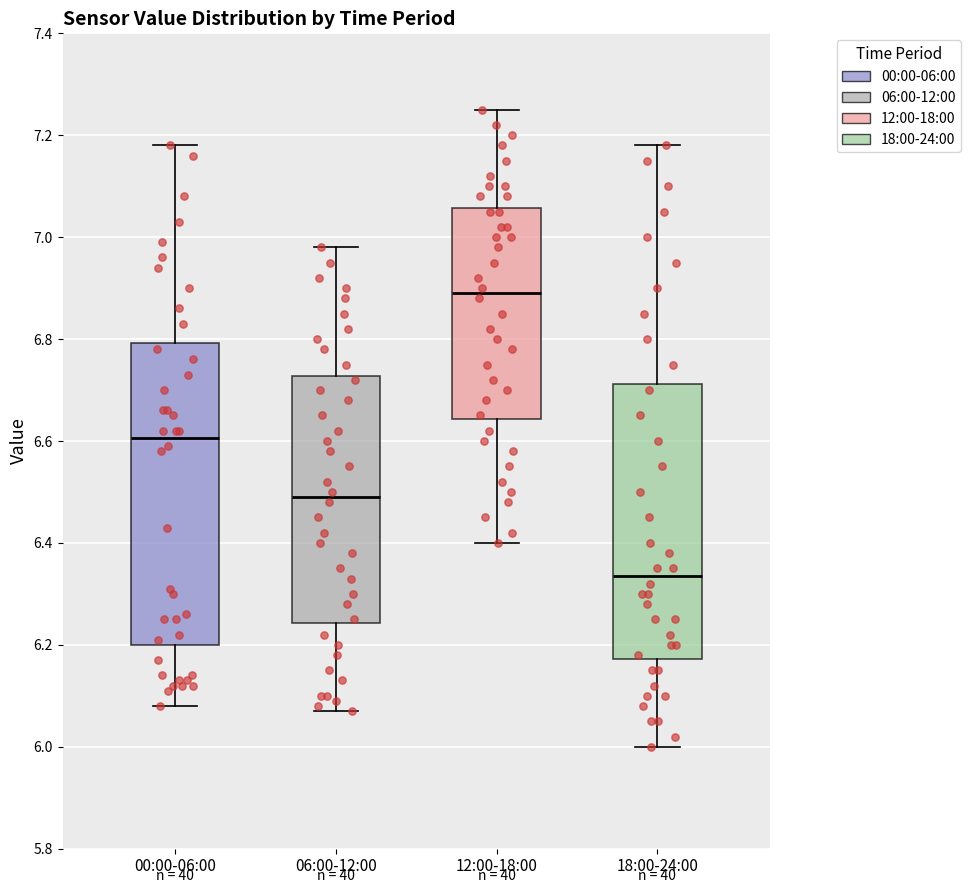

Reading left to right, read every box against the y-axis: the position of its median line, the range the box covers, and the ends of its whiskers. The values are not printed on the chart, so give them approximately, as read against the axis.

00:00-06:00: median 6.60, box 6.20 to 6.80, whiskers 6.08 to 7.18
06:00-12:00: median 6.50, box 6.24 to 6.72, whiskers 6.08 to 6.98
12:00-18:00: median 6.90, box 6.64 to 7.06, whiskers 6.40 to 7.26
18:00-24:00: median 6.34, box 6.18 to 6.72, whiskers 6.00 to 7.18